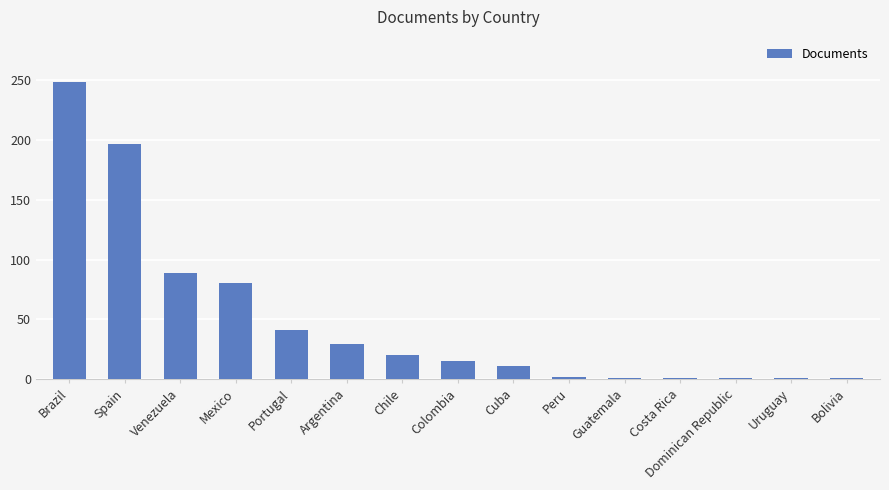

What is the average value?

49